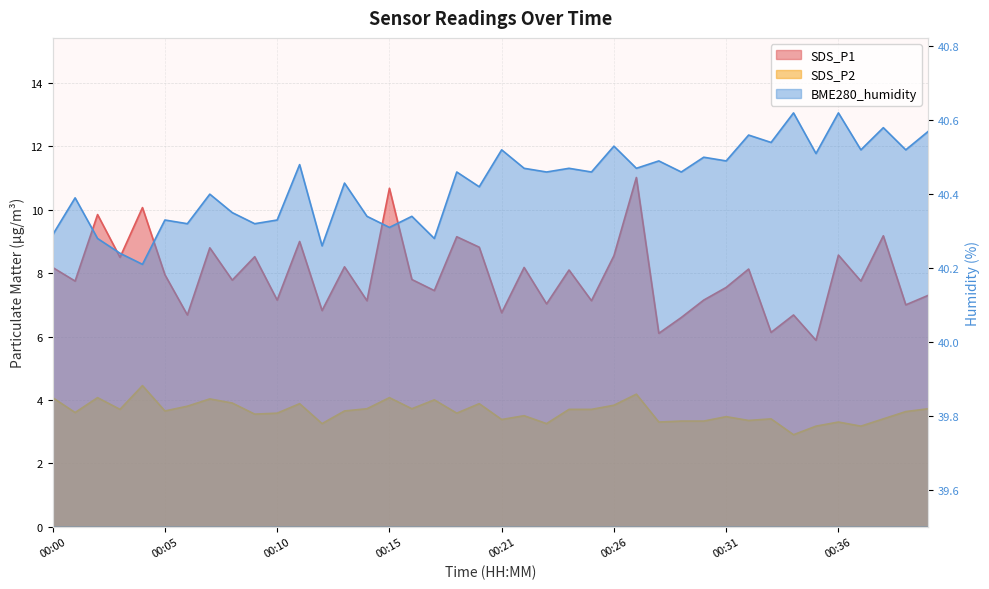

Which series has the largest total across all categories?

BME280_humidity